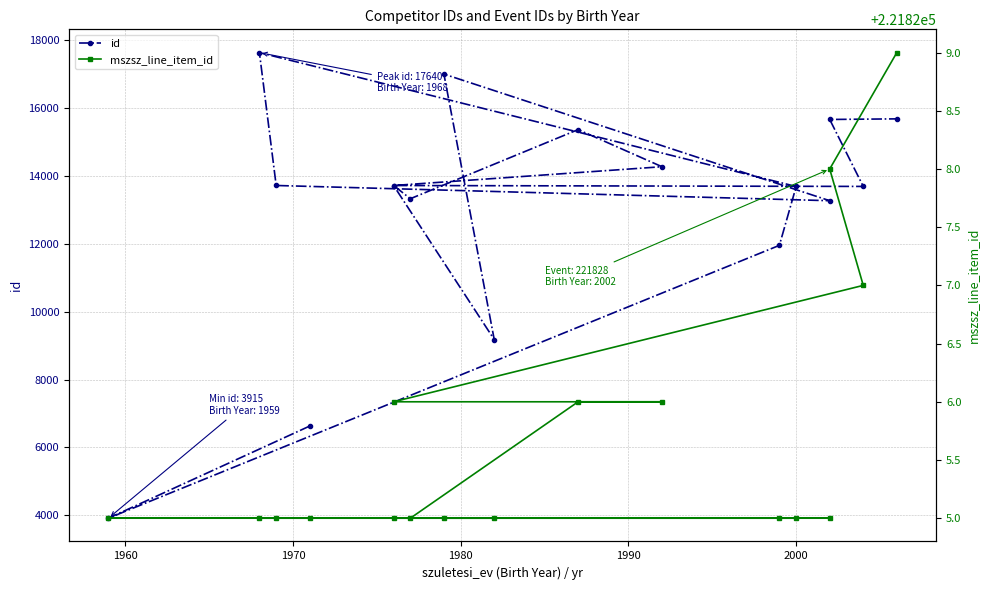

In id, how many points are higher than both neighbors (excluding endpoints)?

4